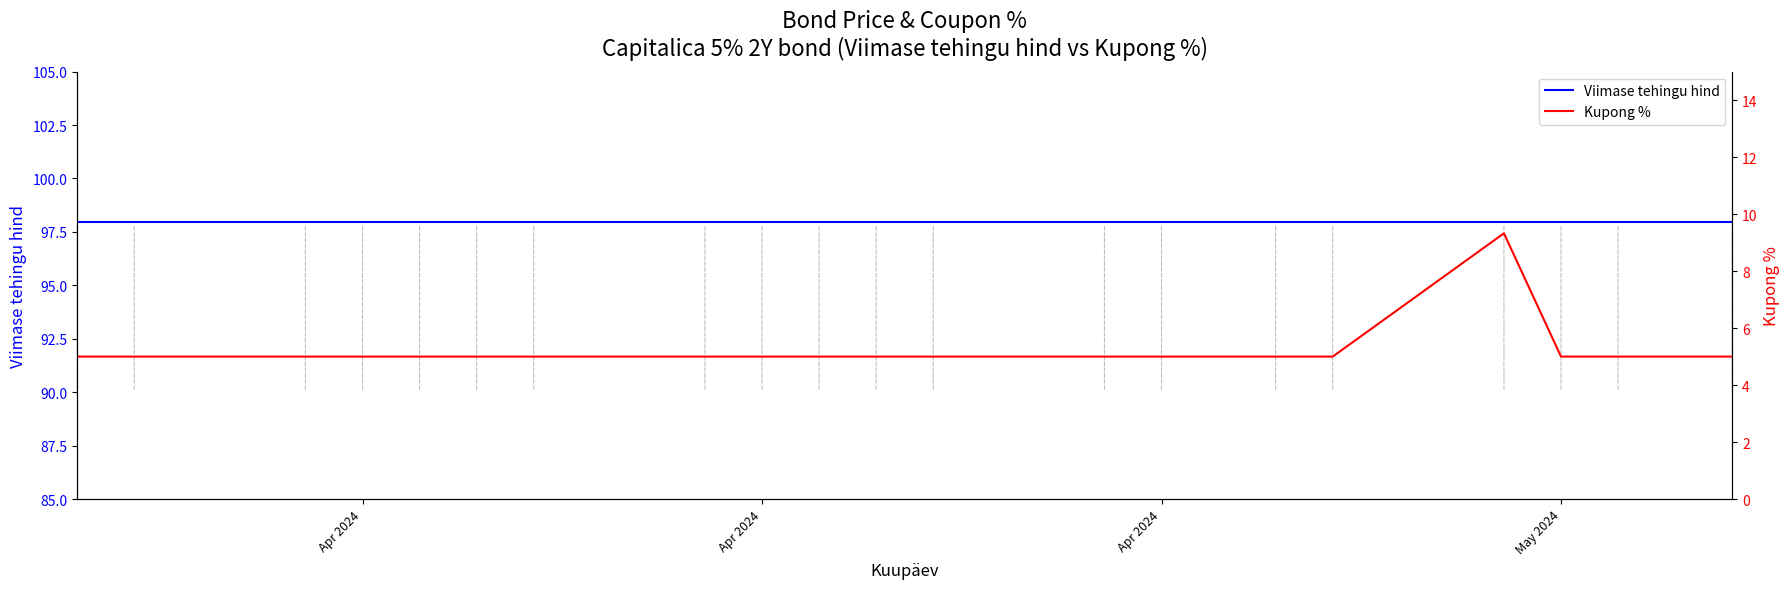

True or false: Kupong % and Viimase tehingu hind intersect in this chart.

False